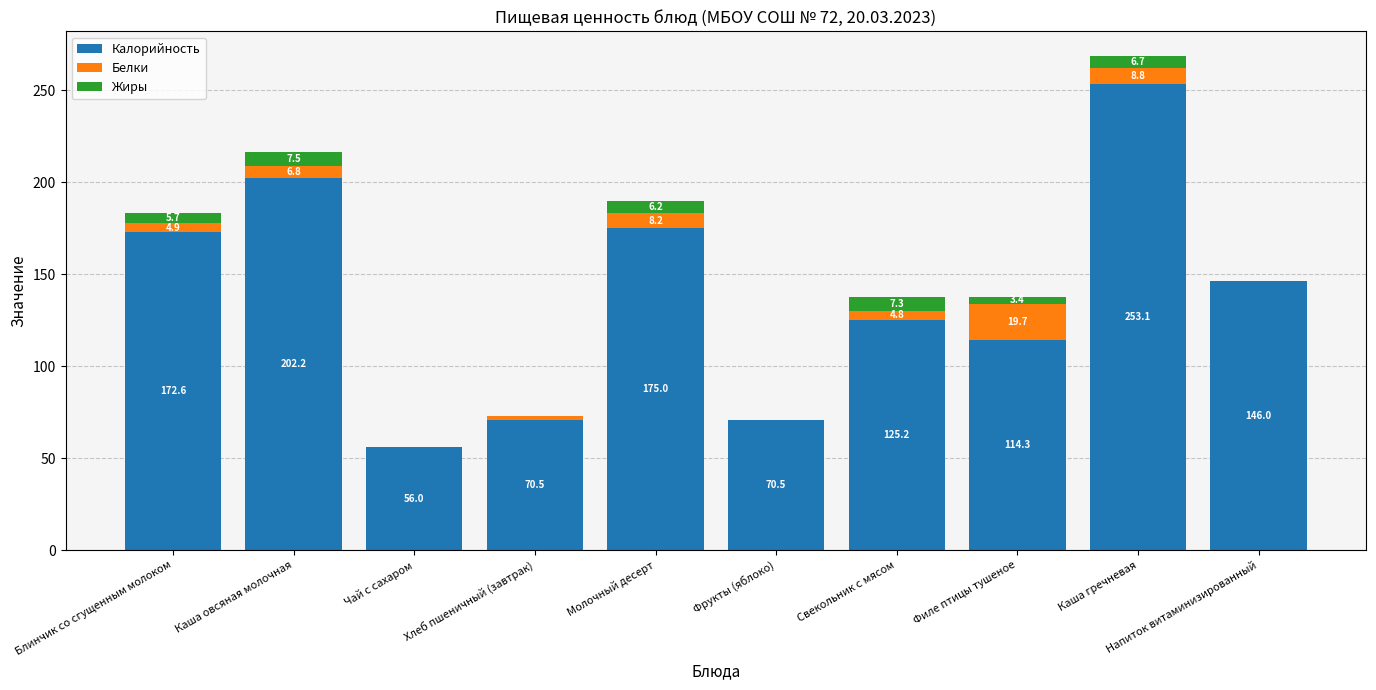

Which category has the highest value in the Калорийность series?

Каша гречневая